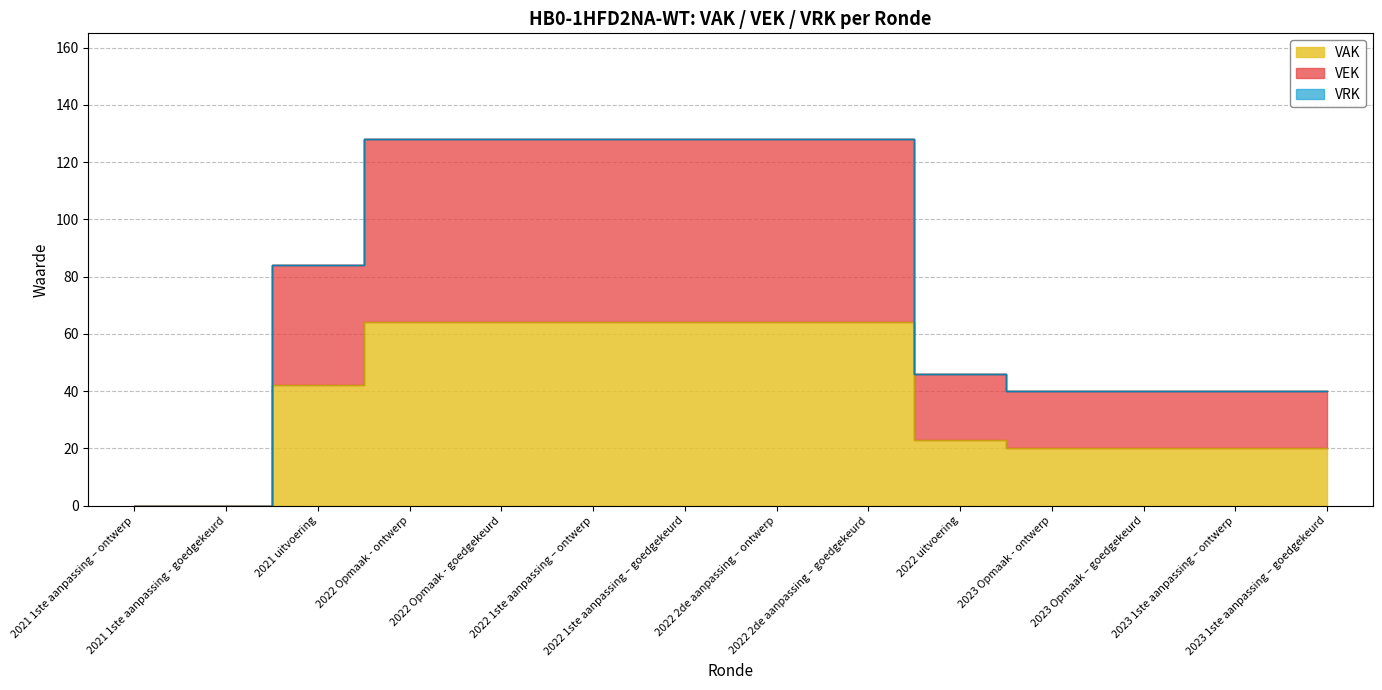

How many values exceed 42?

6